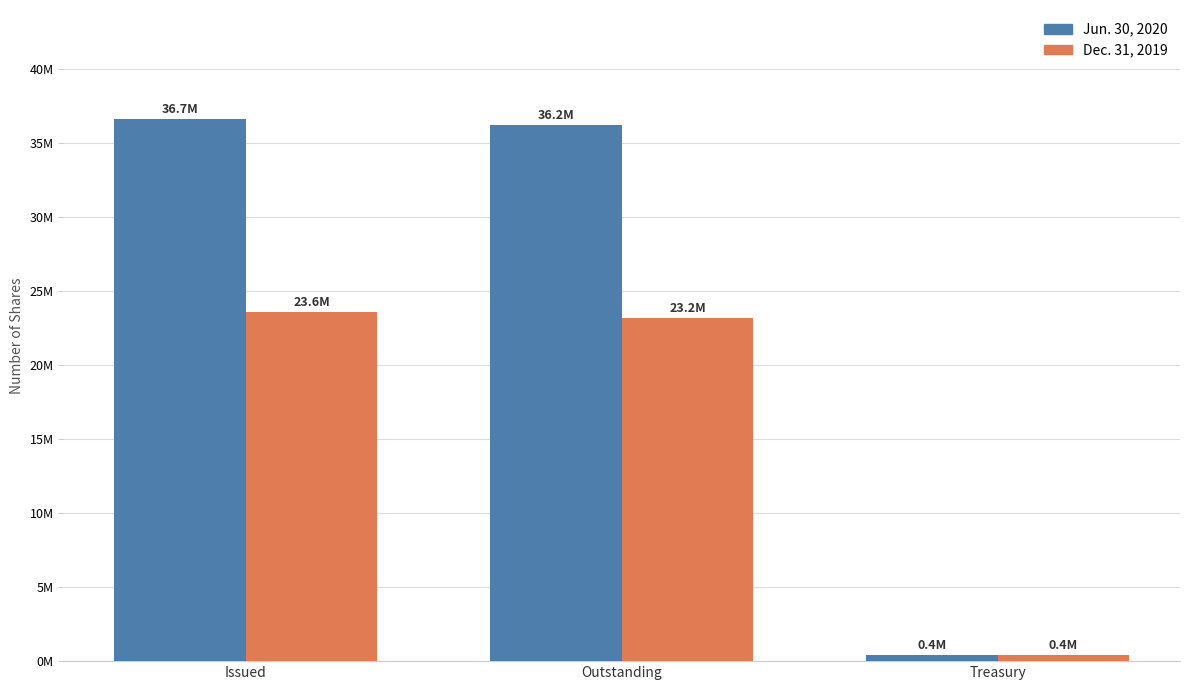

At which category is the sum across all series the highest?

Issued